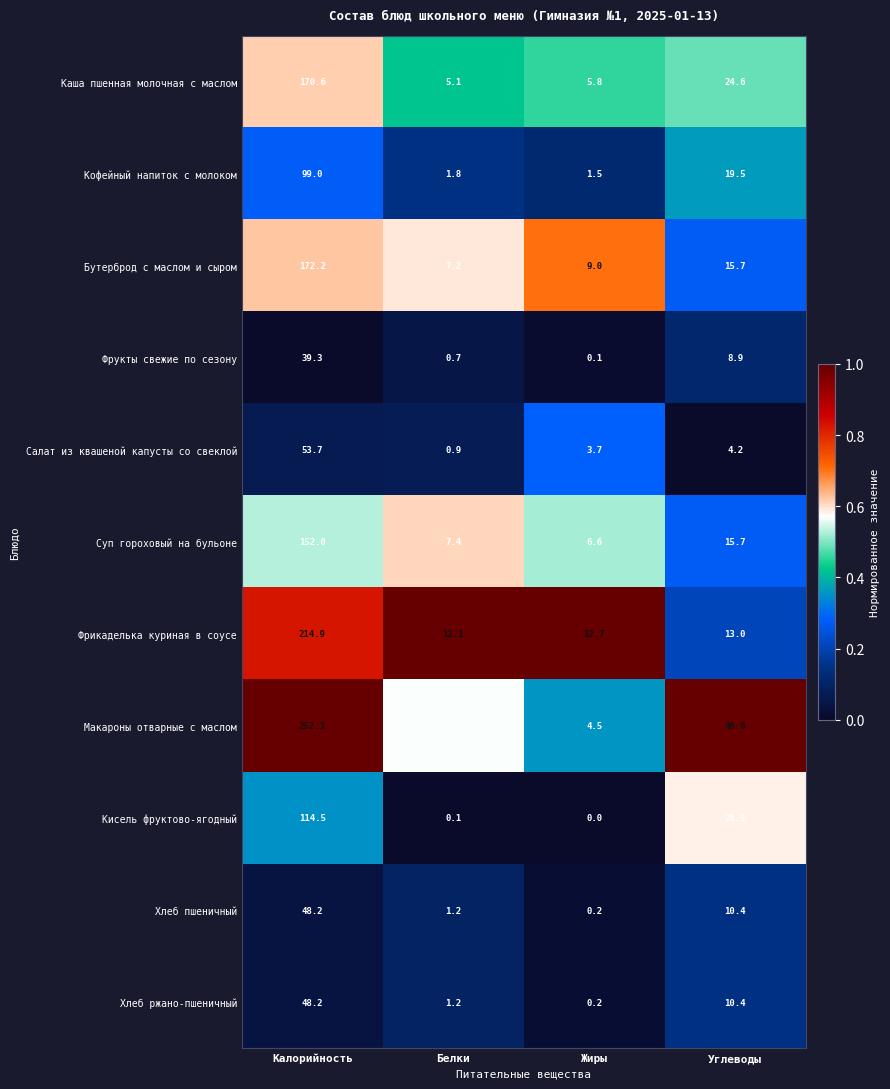

What is the sum of the Суп гороховый на бульоне values at Углеводы and Белки?

23.1